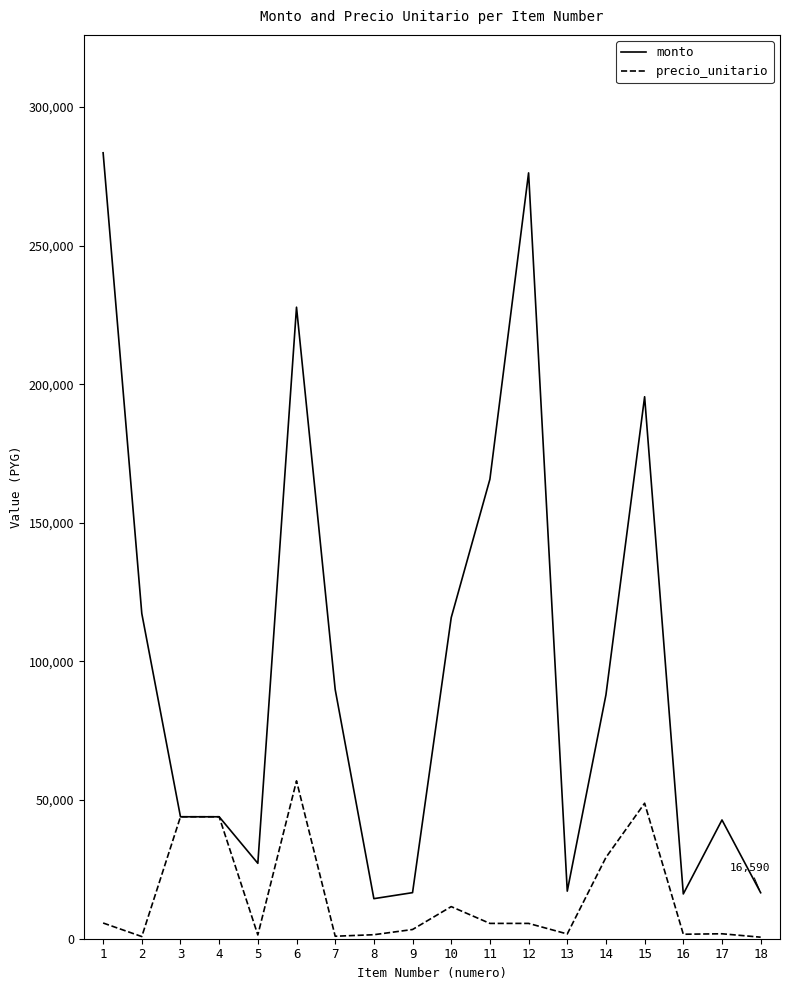

Does the chart have visible grid lines?

No